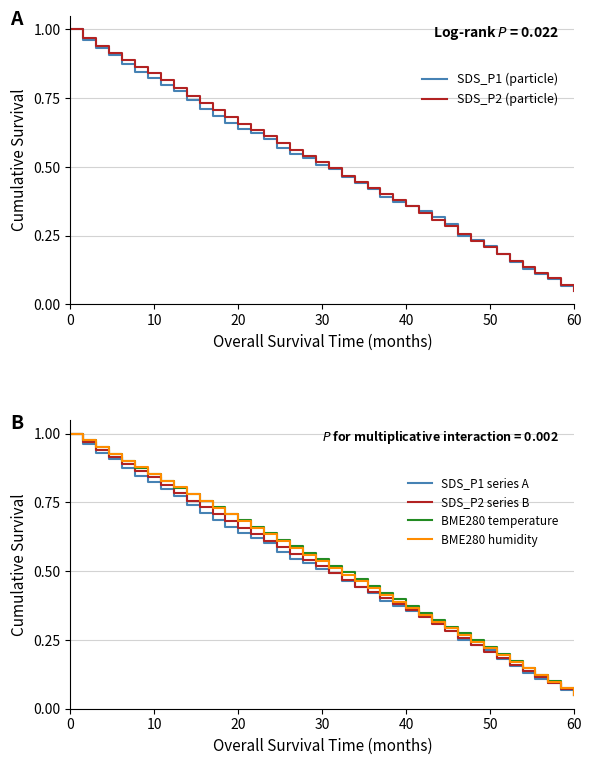

Which category has the lowest value in the SDS_P2 series B series?

60